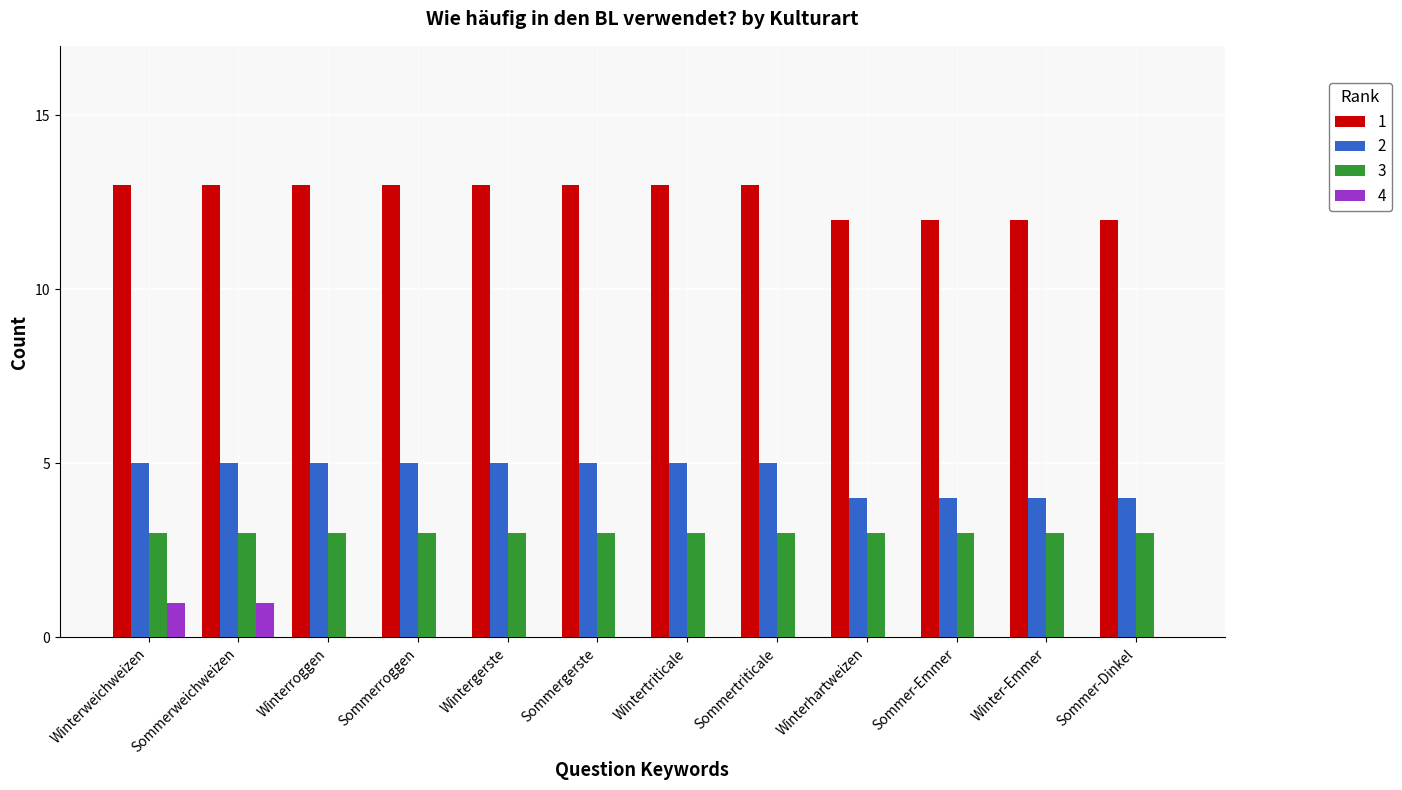

What is the greatest value displayed?

13